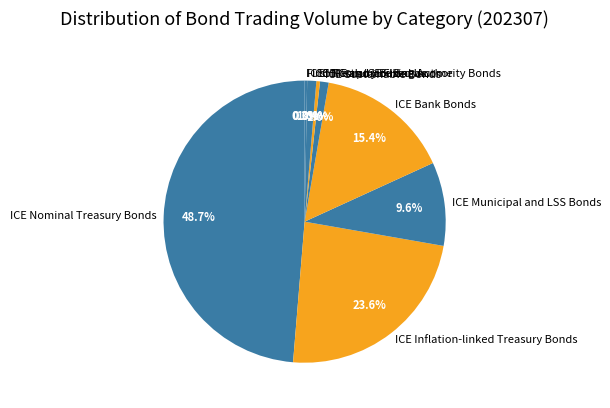

True or false: ICE Municipal and LSS Bonds accounts for 18% of the total.

False